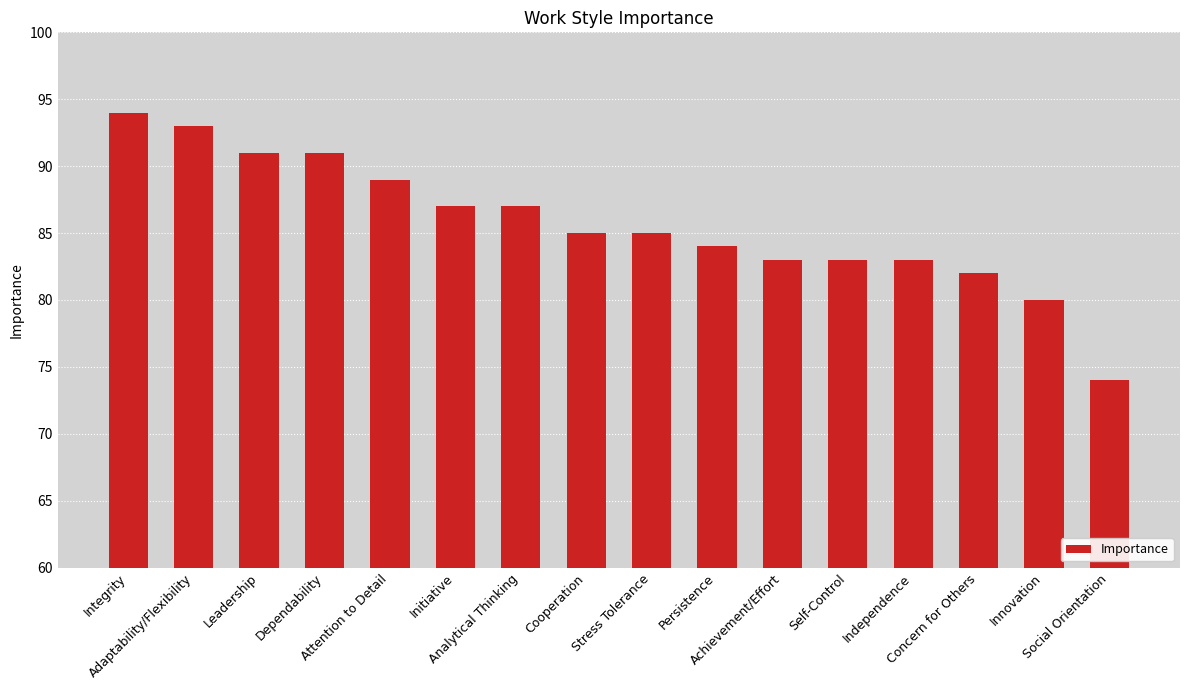

What is the minimum value shown in the chart?

74